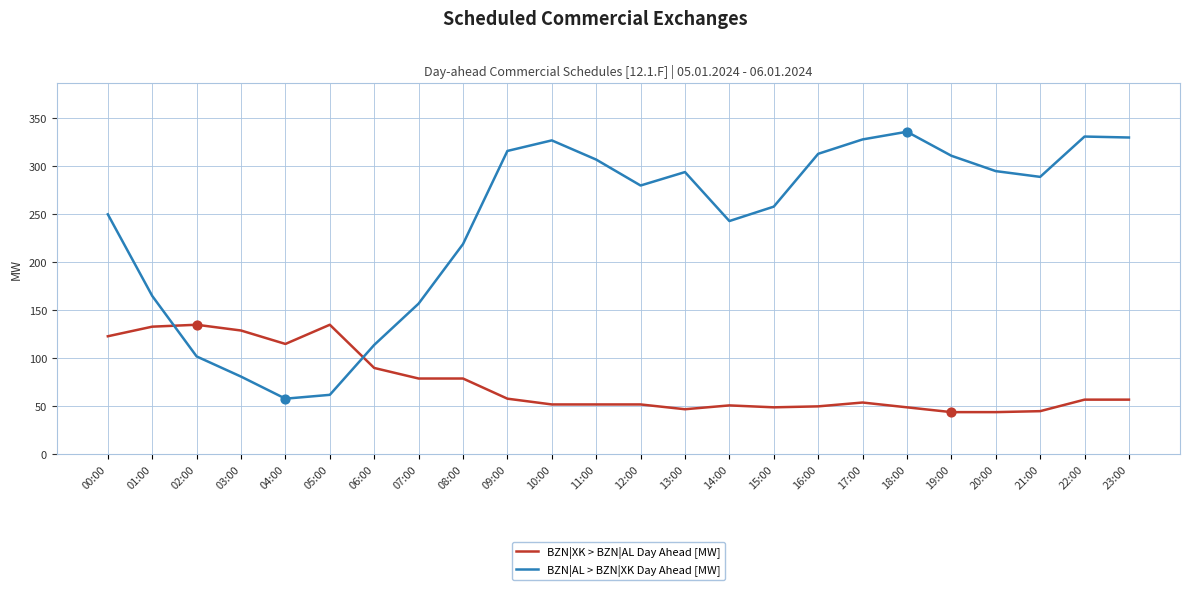

What are all the series names shown in the legend?

BZN|XK > BZN|AL Day Ahead [MW], BZN|AL > BZN|XK Day Ahead [MW]